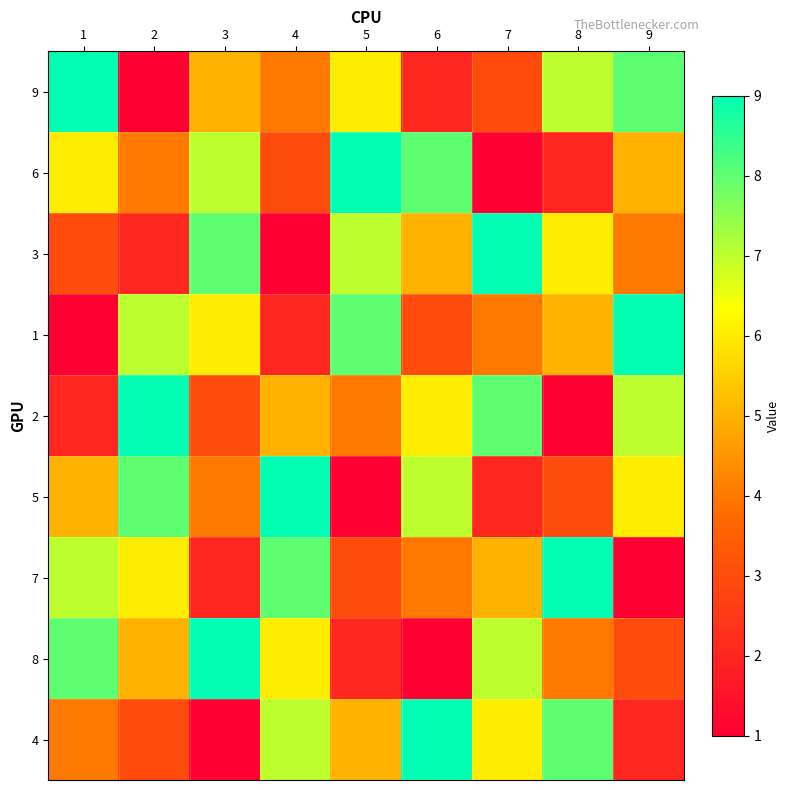

Reading left to right, extract all data points from this chart.

9: 1=9	2=1	3=5	4=4	5=6	6=2	7=3	8=7	9=8
6: 1=6	2=4	3=7	4=3	5=9	6=8	7=1	8=2	9=5
3: 1=3	2=2	3=8	4=1	5=7	6=5	7=9	8=6	9=4
1: 1=1	2=7	3=6	4=2	5=8	6=3	7=4	8=5	9=9
2: 1=2	2=9	3=3	4=5	5=4	6=6	7=8	8=1	9=7
5: 1=5	2=8	3=4	4=9	5=1	6=7	7=2	8=3	9=6
7: 1=7	2=6	3=2	4=8	5=3	6=4	7=5	8=9	9=1
8: 1=8	2=5	3=9	4=6	5=2	6=1	7=7	8=4	9=3
4: 1=4	2=3	3=1	4=7	5=5	6=9	7=6	8=8	9=2